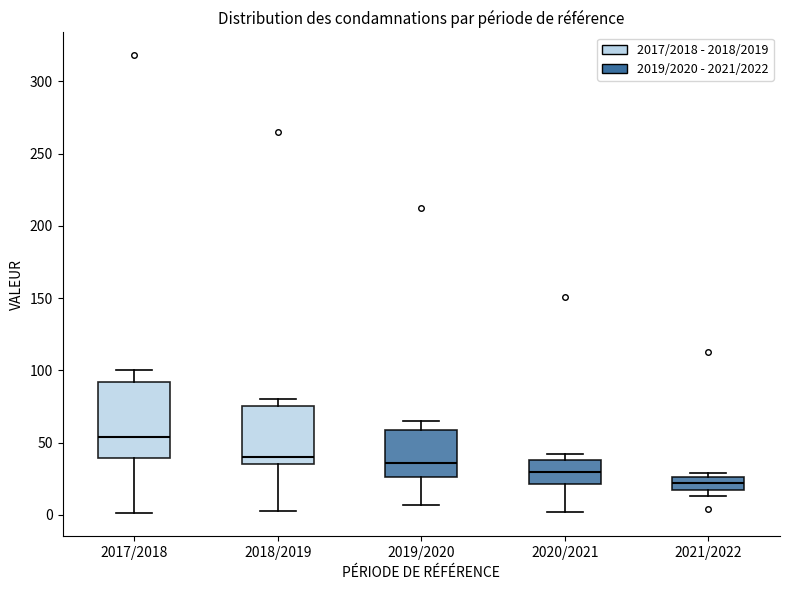

Comparing the boxes themselves (not the whiskers), which one is the tallest?

2017/2018